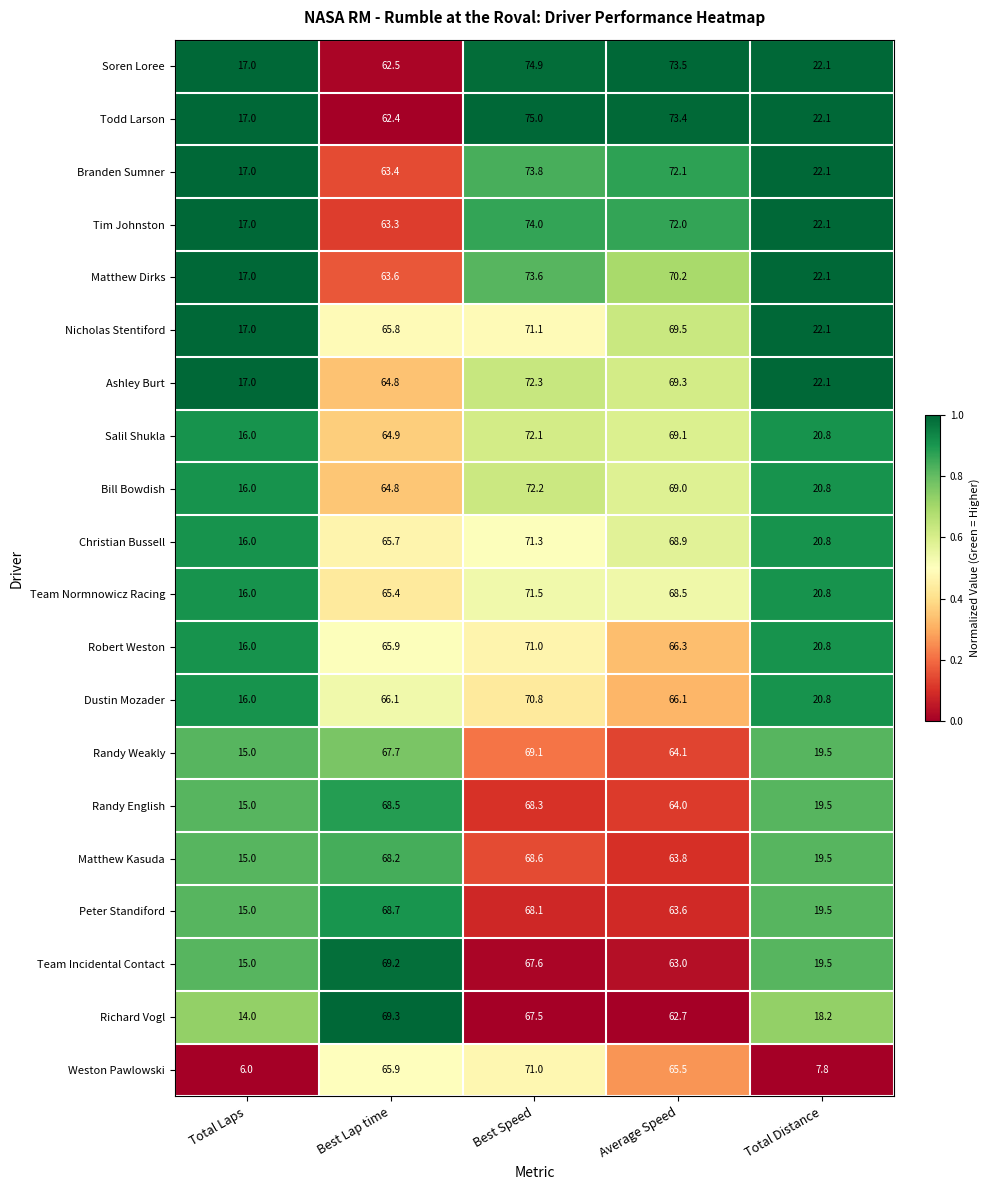

At how many categories does at least one series exceed 35?

3